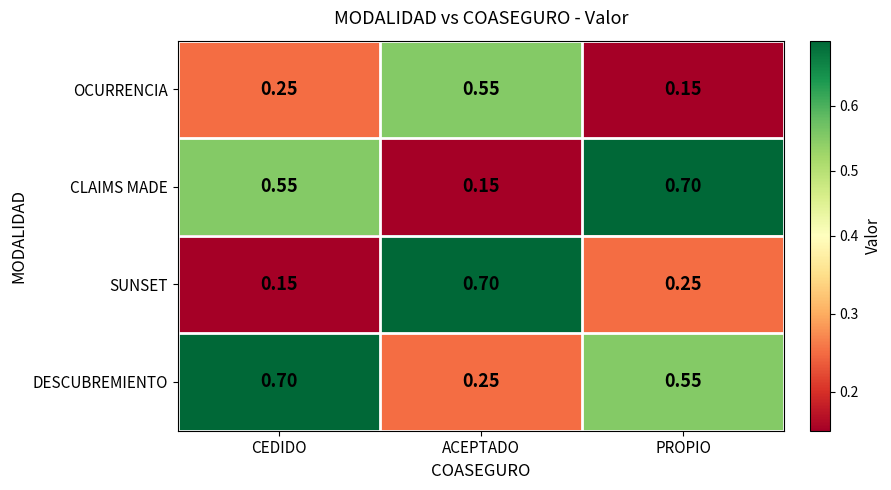

At which label is OCURRENCIA closest to 0?

PROPIO